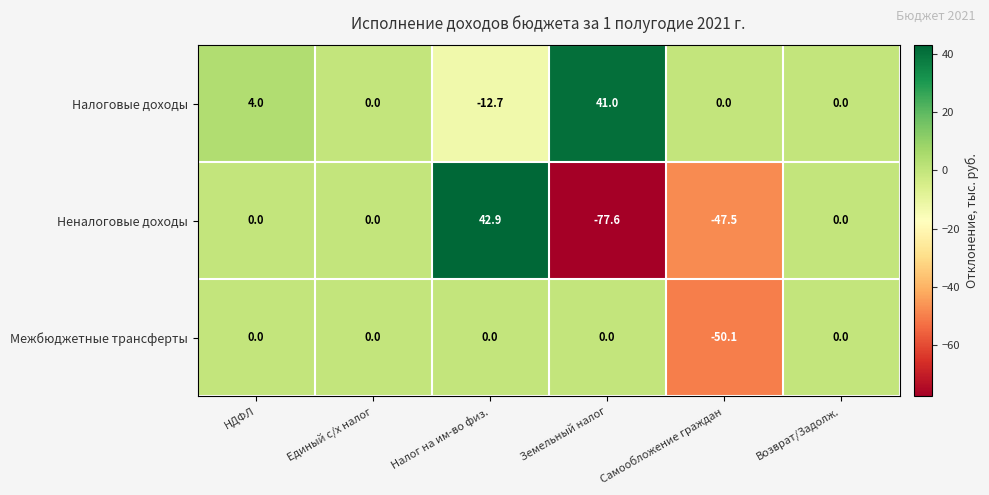

How many categories are shown in the chart?

6